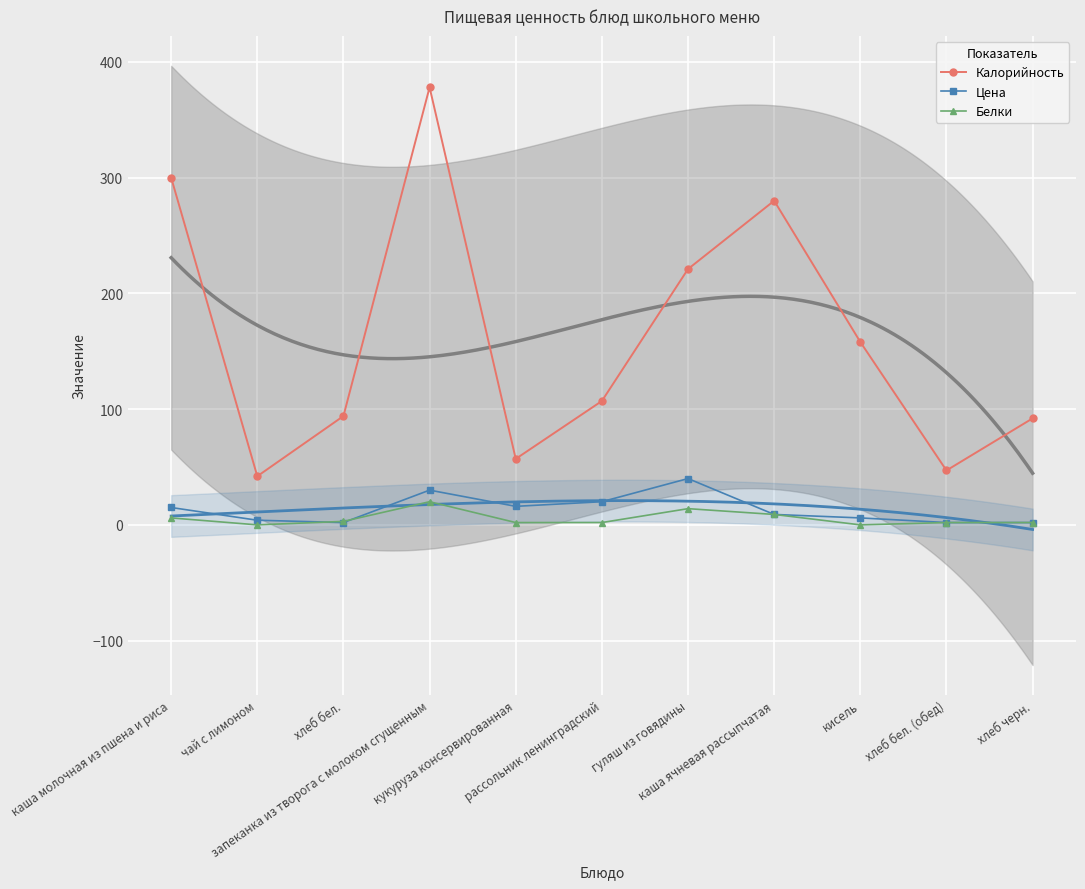

The value of Цена at чай с лимоном is 4. True or false?

True